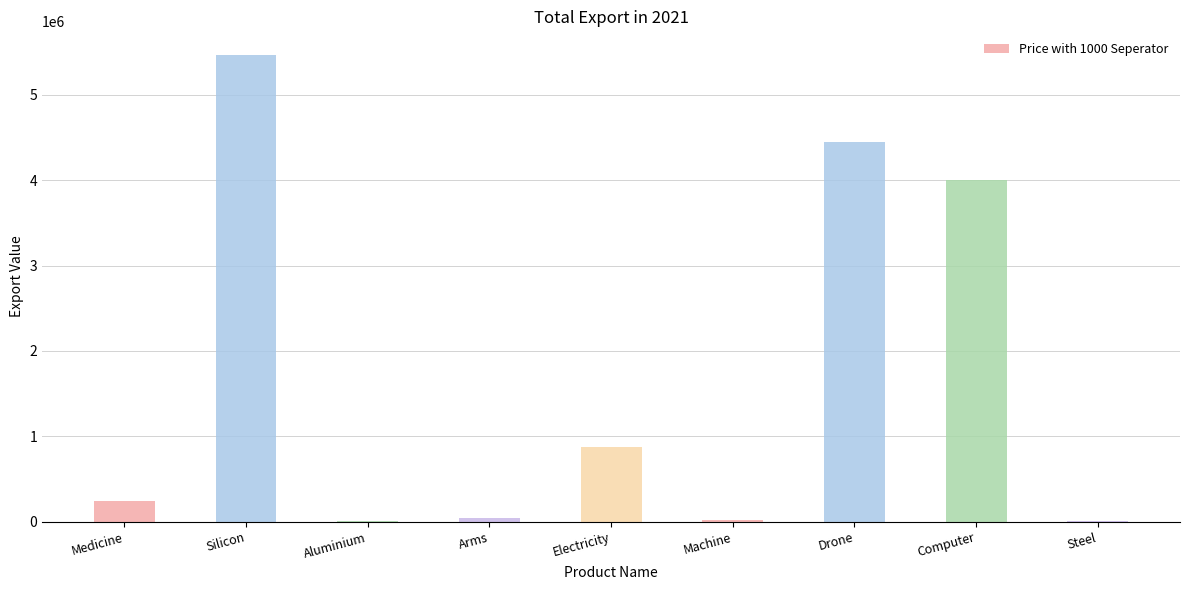

True or false: the data shows 5684414.3 at Computer.

False